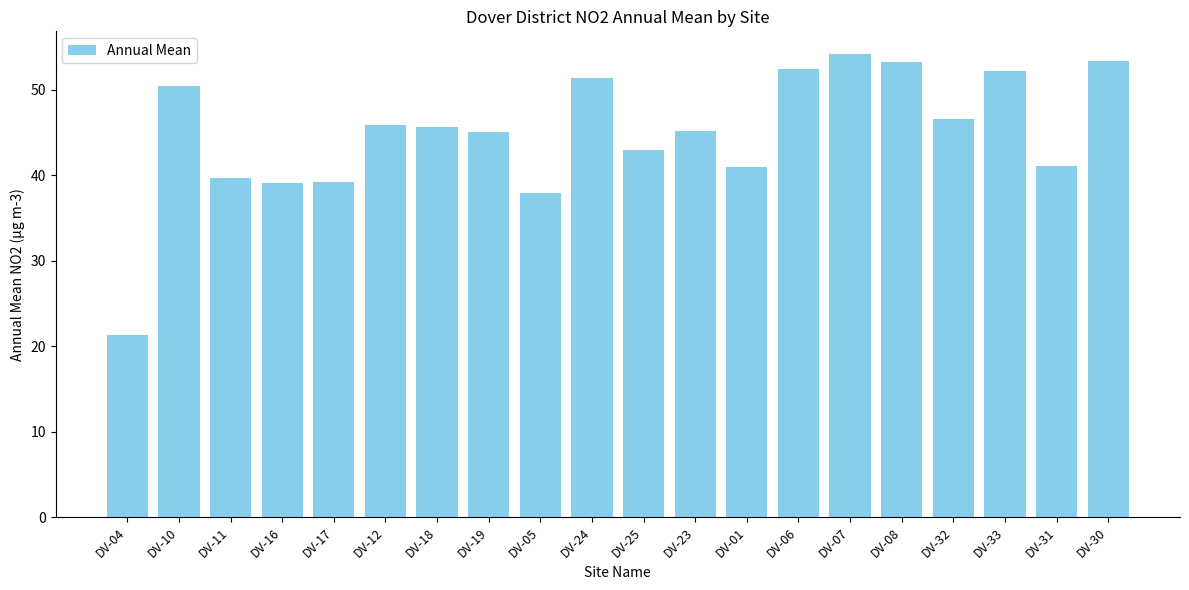

What is the average value?

44.9